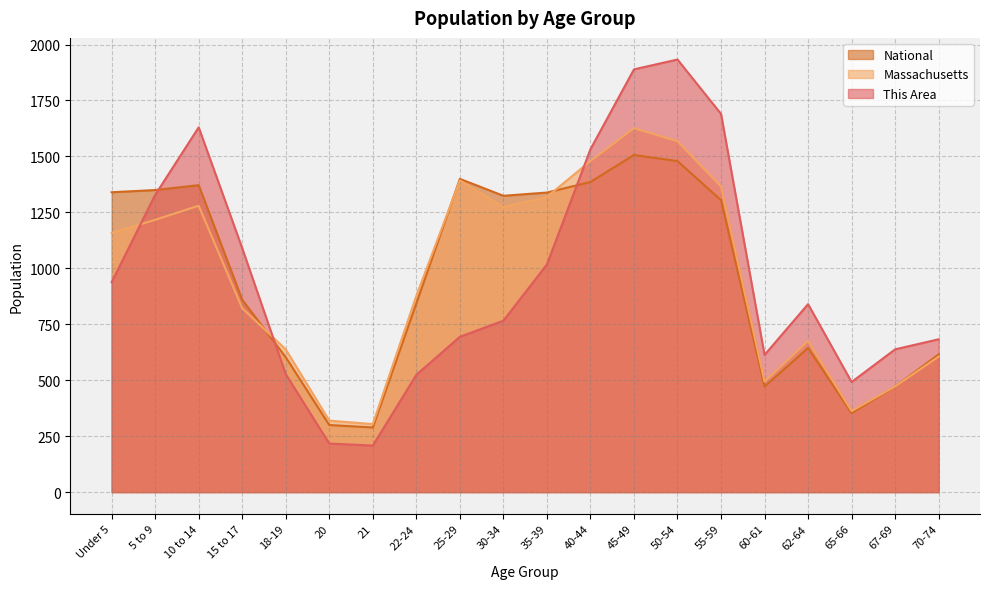

What position from the right is 50-54?

7